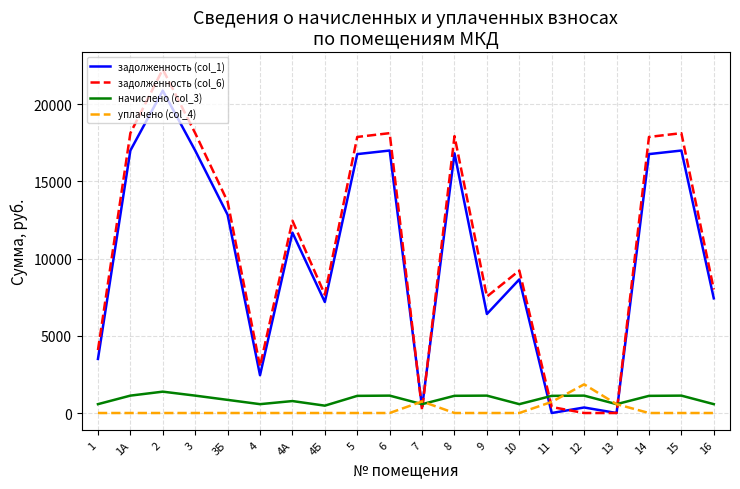

Is the value of задолженность (col_6) at 8 greater than the value of начислено (col_3) at 1?

Yes